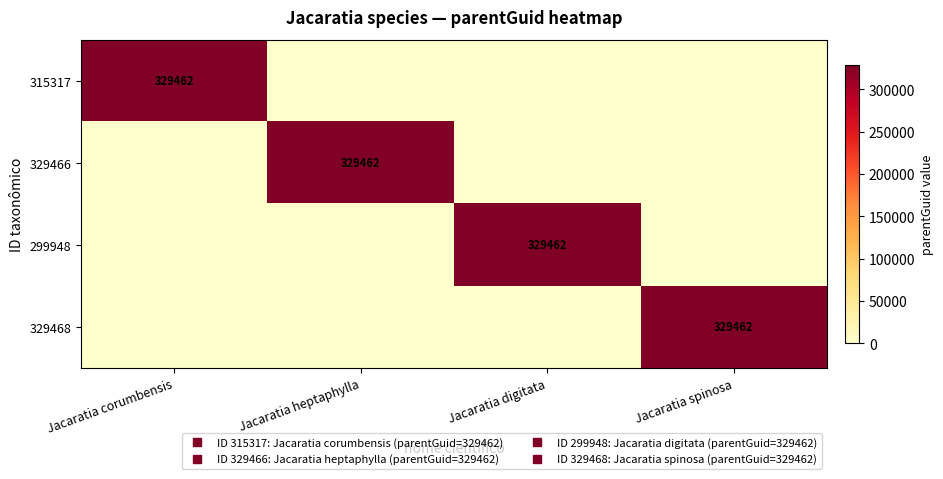

Which series has the largest total across all categories?

315317